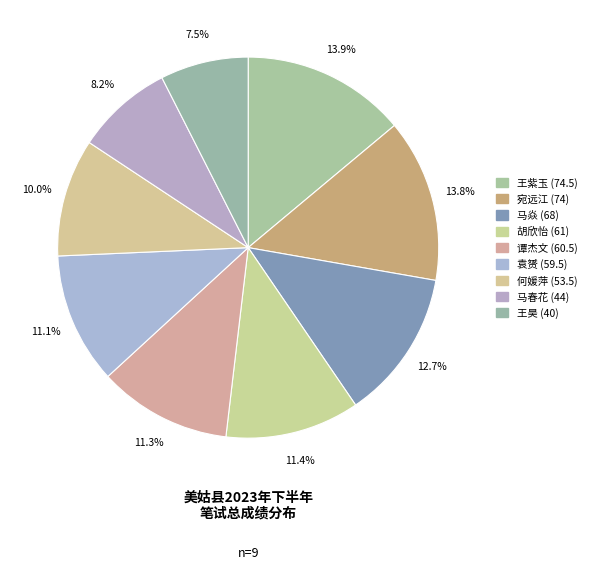

What is the ratio of the value at 袁赟 to the value at 宛远江?

0.8